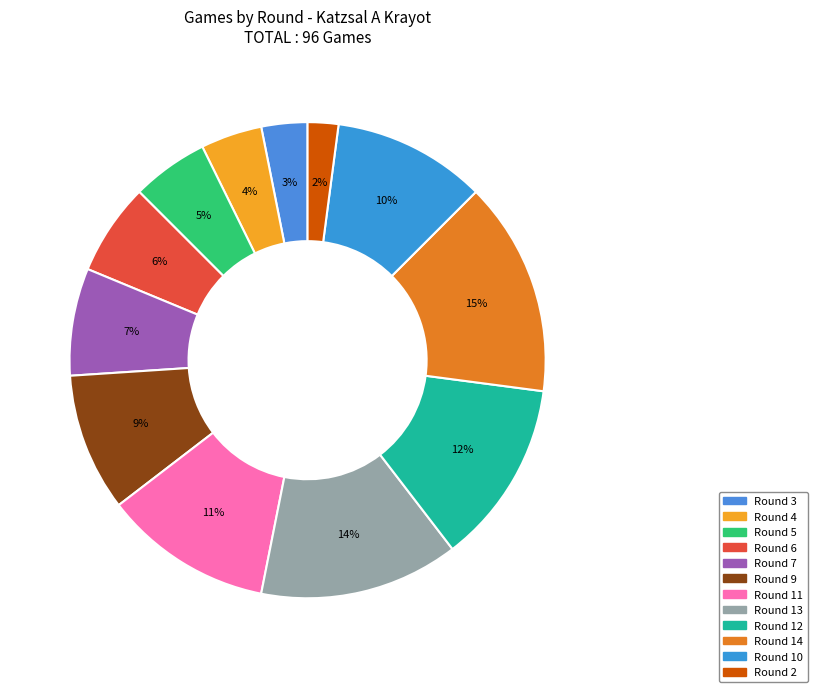

What is the smallest slice in the pie chart?

Round 2